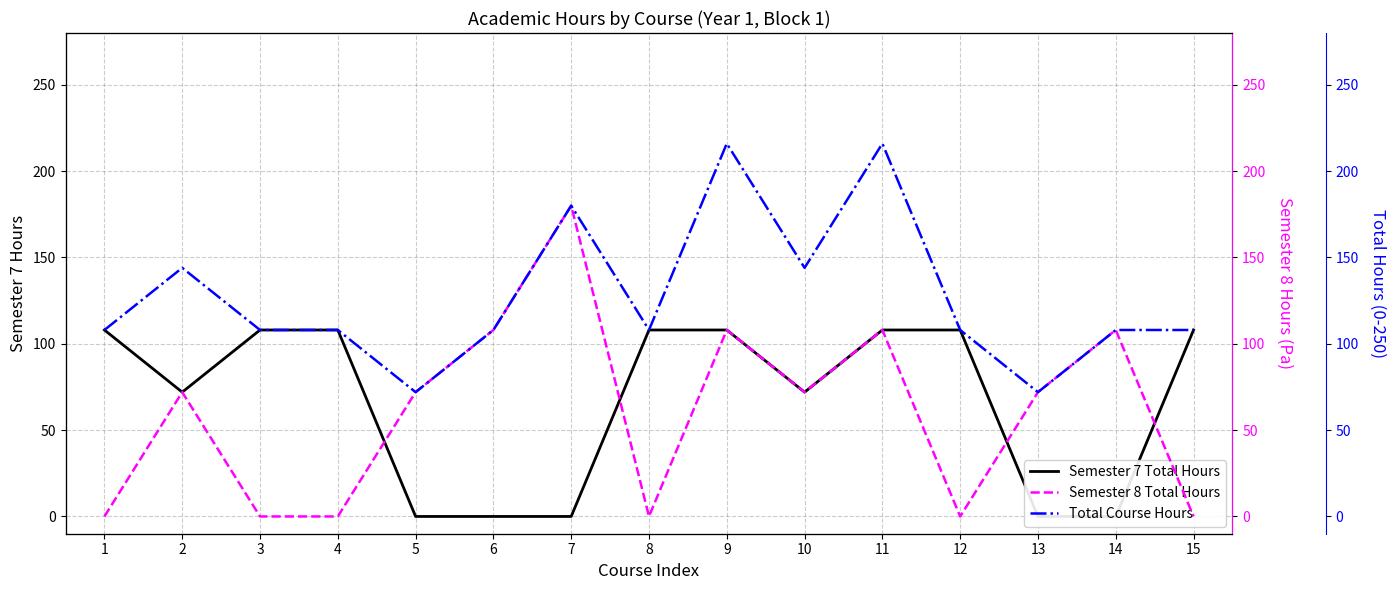

How many values in the Semester 7 Total Hours series are below 108?

7